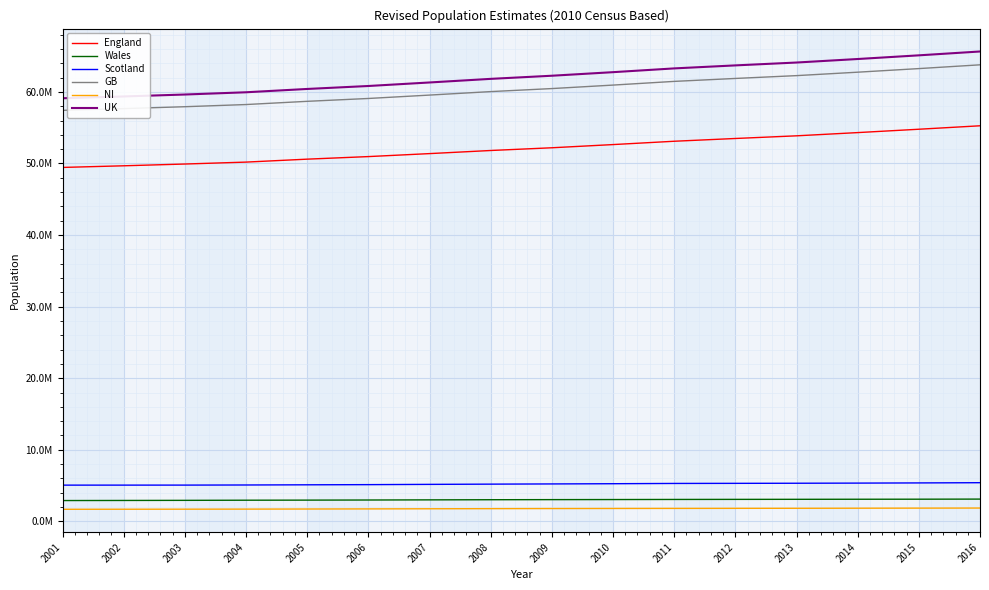

What are all the series names shown in the legend?

England, Wales, Scotland, GB, NI, UK